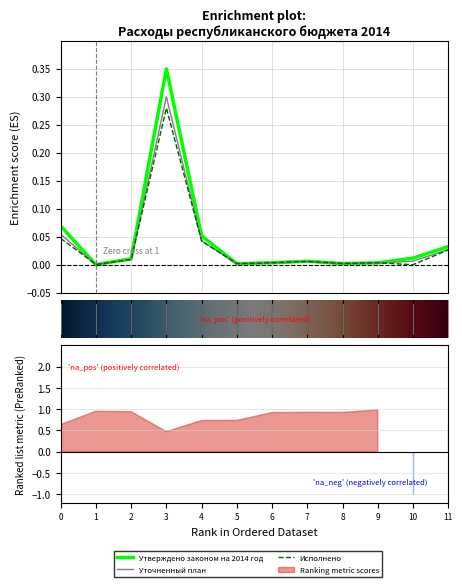

What is the total value across all series at 3?

0.9